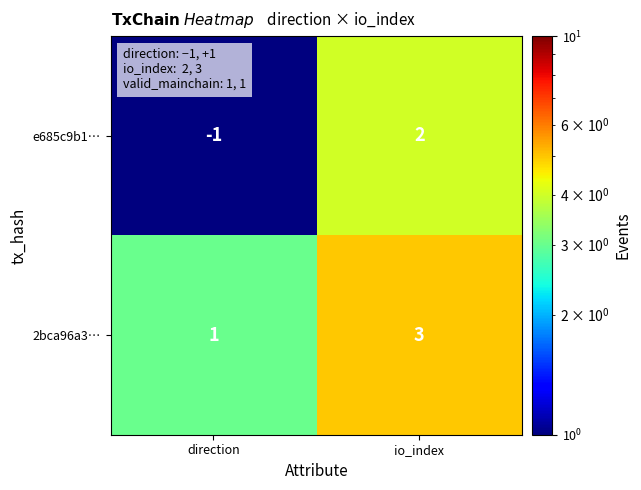

How many data points does each series have?

2